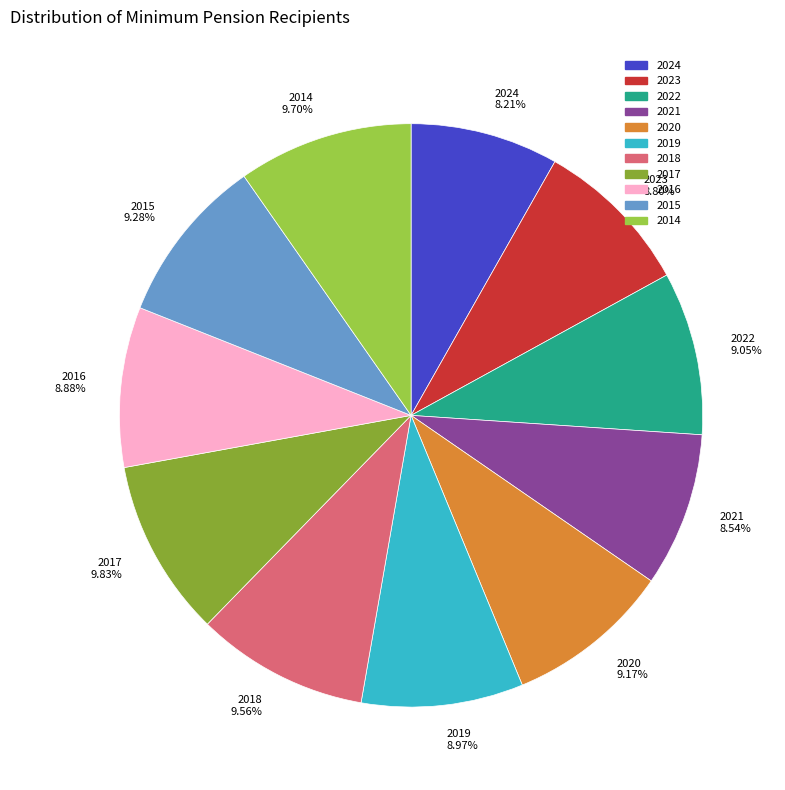

What percentage is NOT represented by 2022?

90.9%